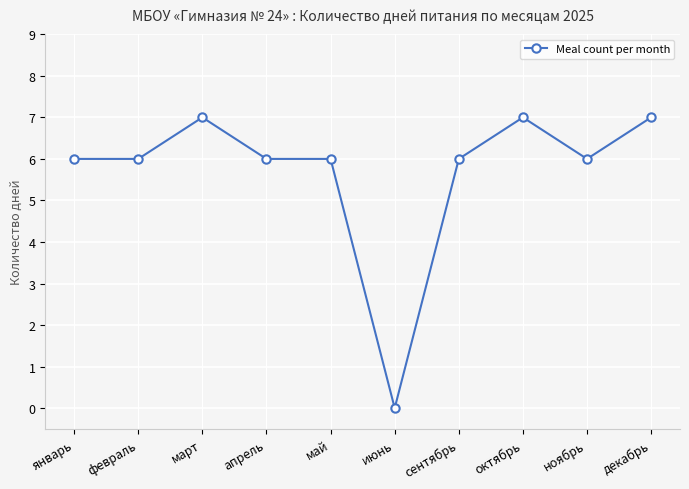

True or false: there are more than 0 points higher than both neighbors.

True